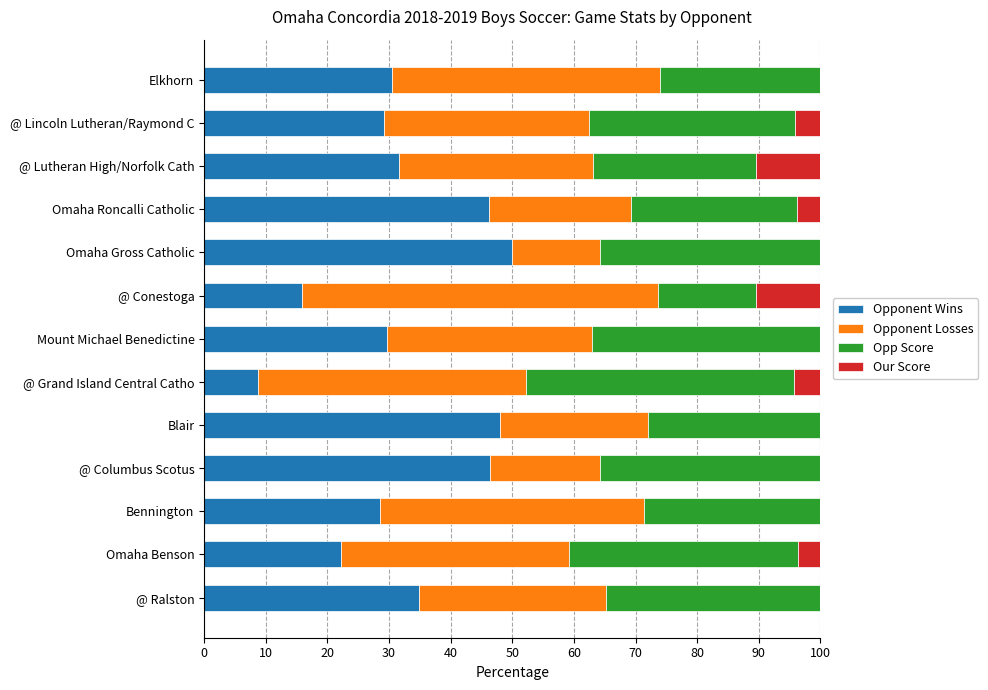

What is the total value across all series at Omaha Gross Catholic?

100.0